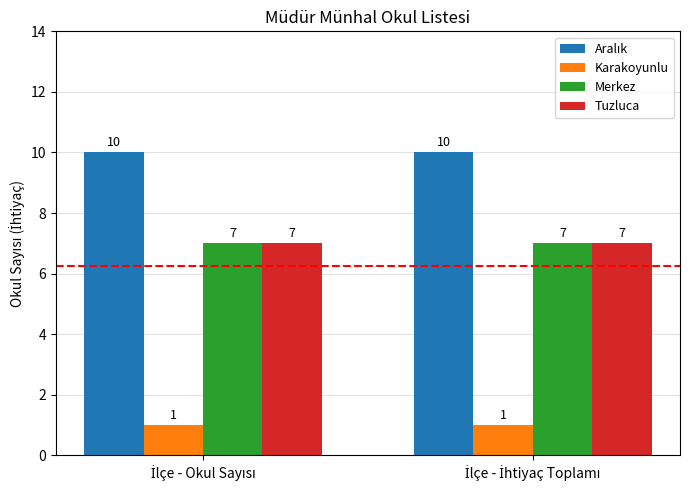

What is the minimum value for Merkez?

7